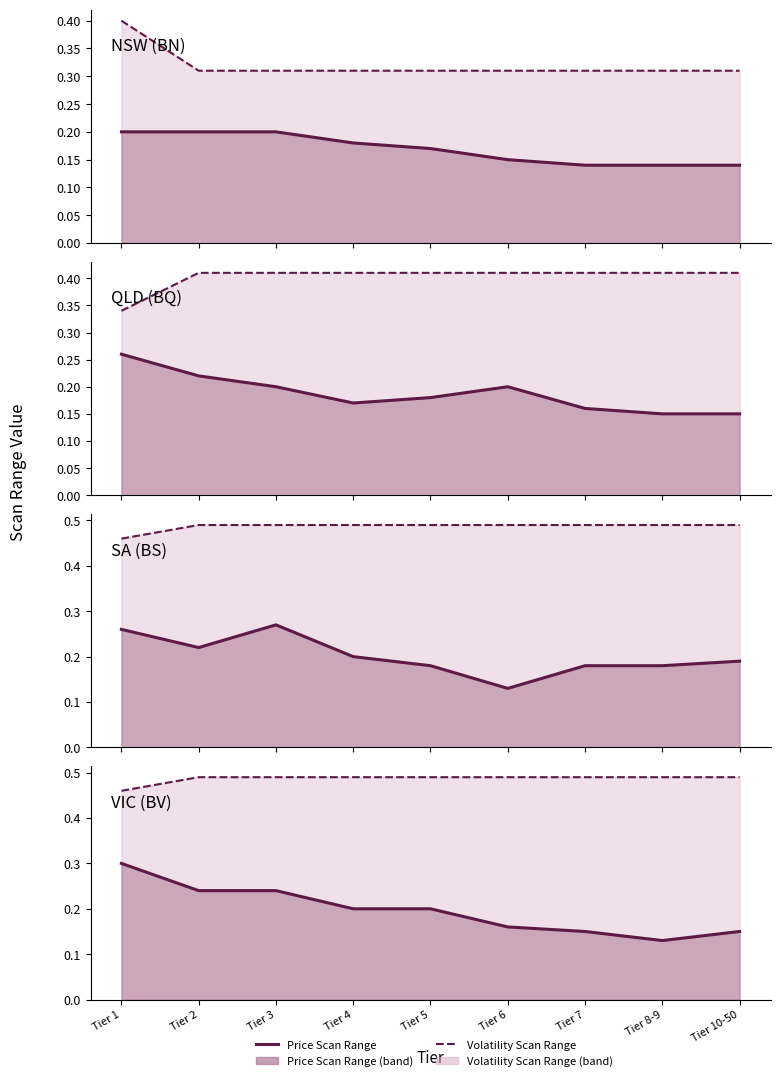

The Price Scan Range series shows 0.2 at Tier 5. True or false?

True